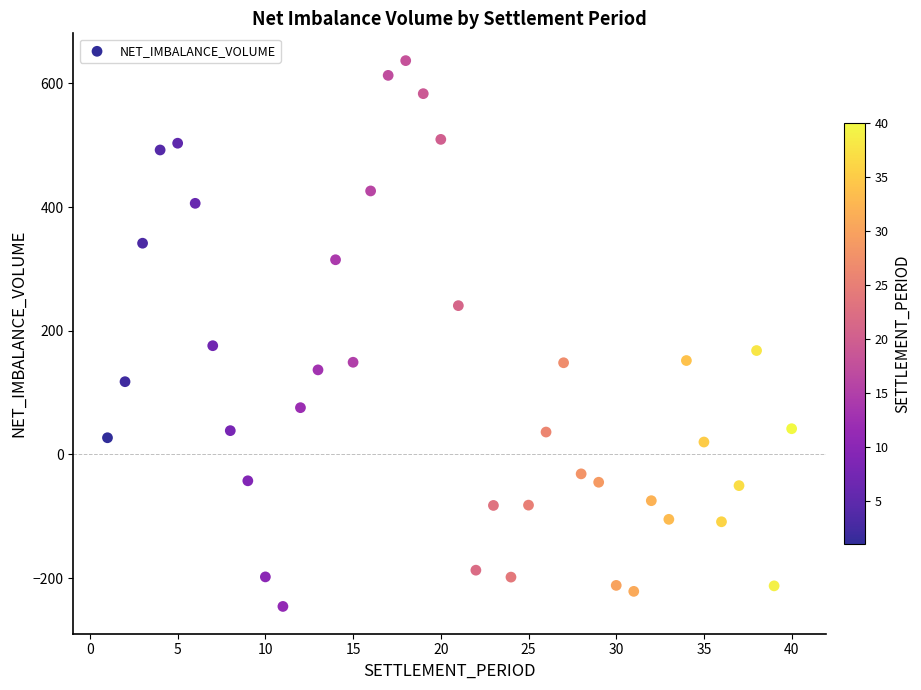

What is the range of Y values (max minus min)?

882.6